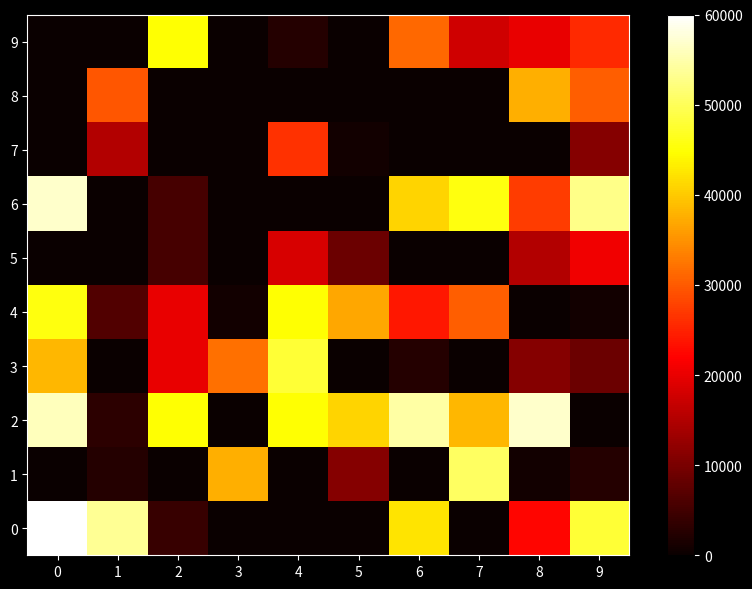

Count the number of categories in the chart.

10